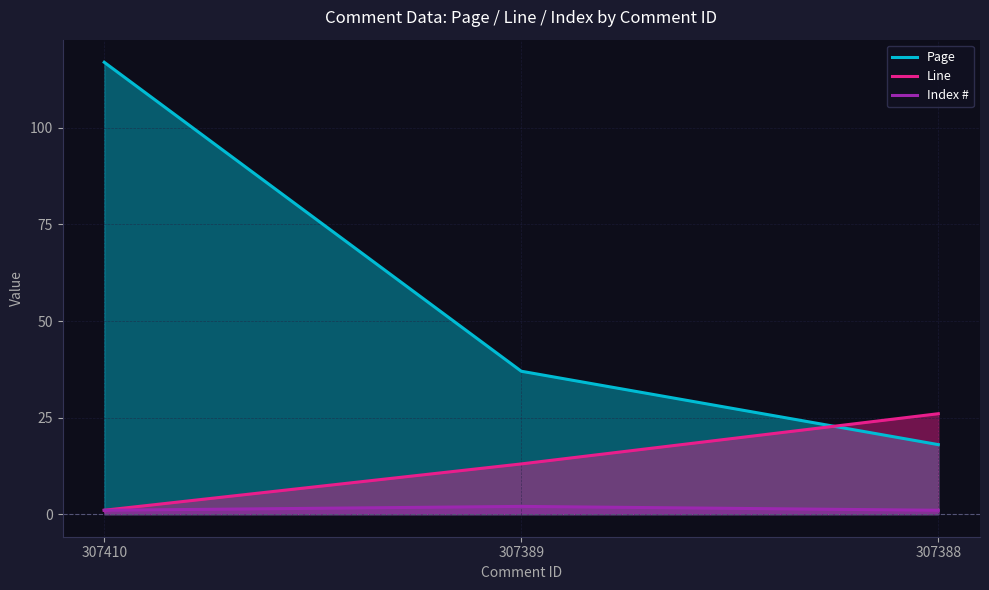

What is the difference between the maximum and second lowest values in the Page series?

80